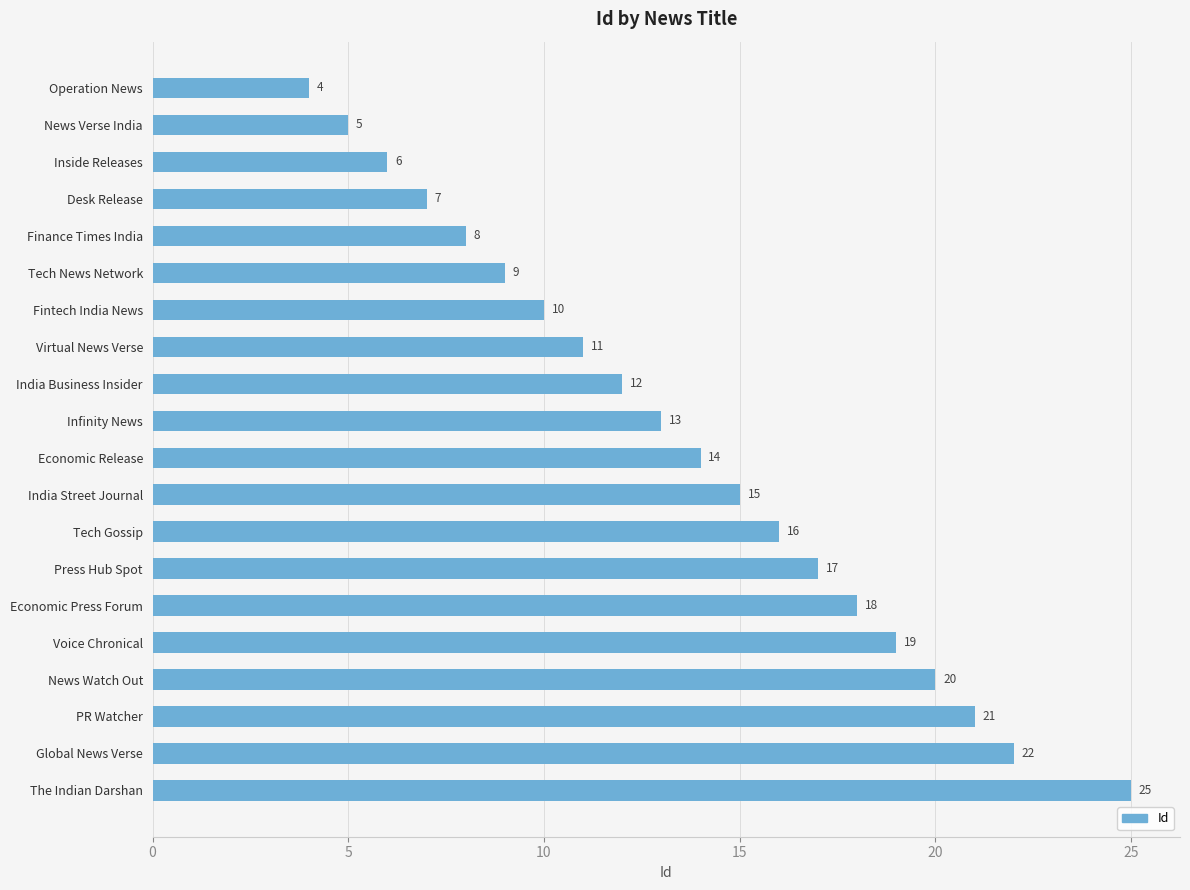

Between Voice Chronical and Virtual News Verse, which is larger?

Voice Chronical